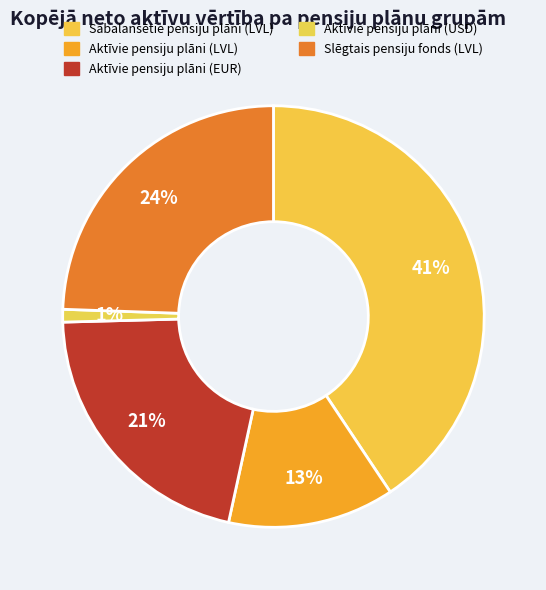

To the nearest percent, what portion does Aktīvie pensiju plāni (LVL) represent?

13%